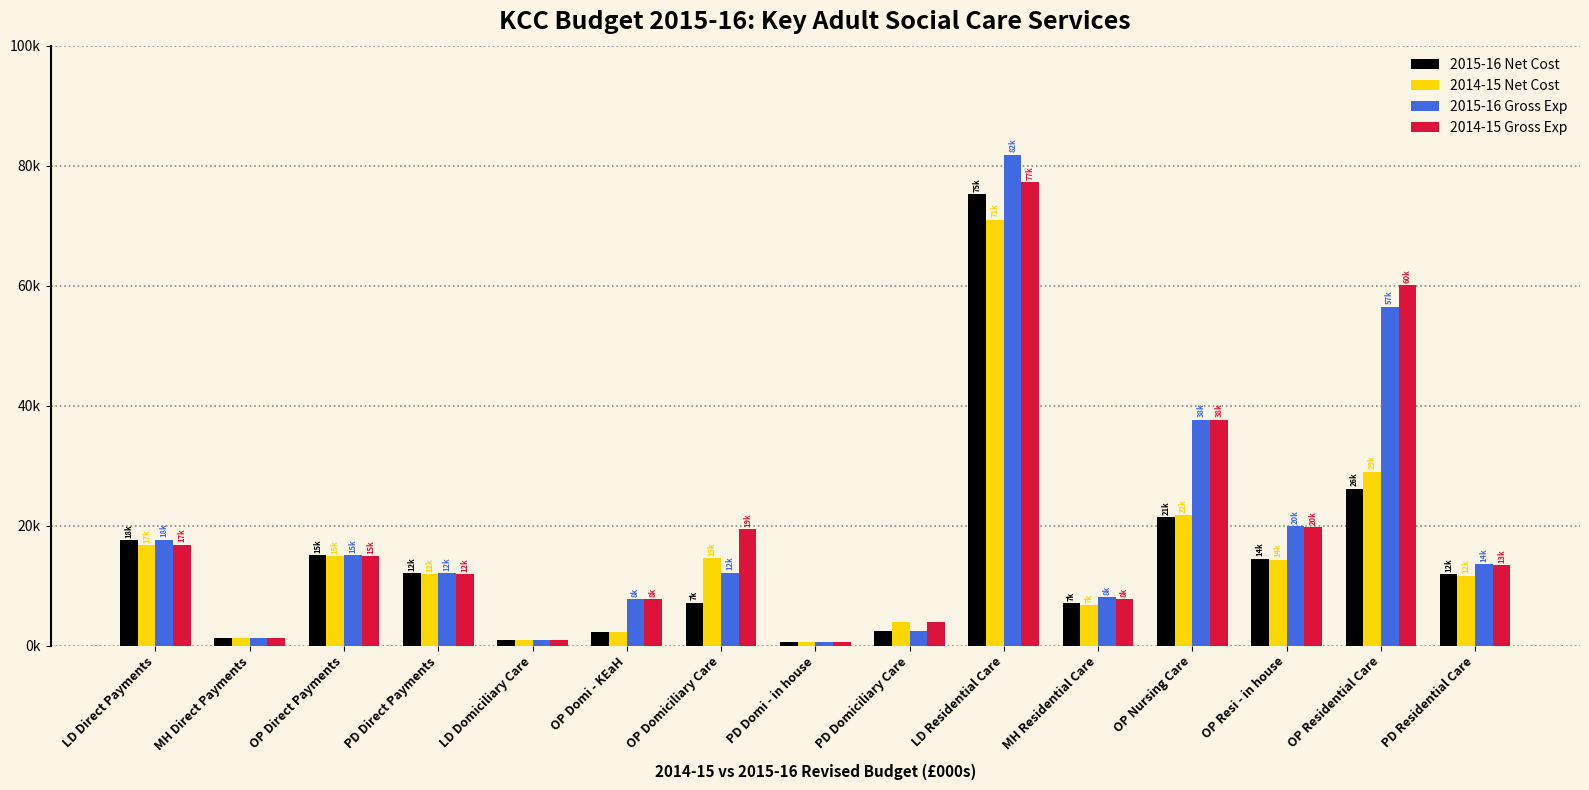

Which has a higher value, OP Domiciliary Care or PD Domi - in house?

OP Domiciliary Care